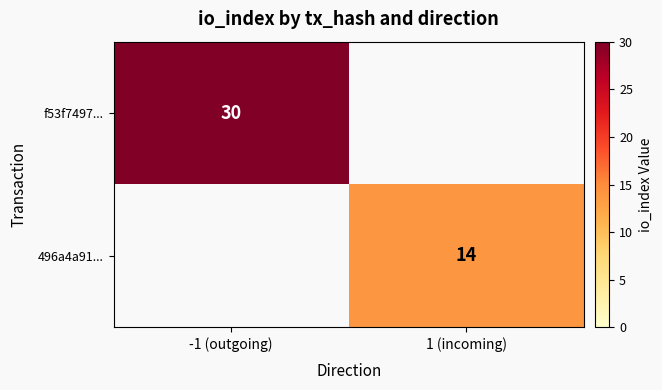

The value of 496a4a91... at 1 (incoming) is 4.3. True or false?

False